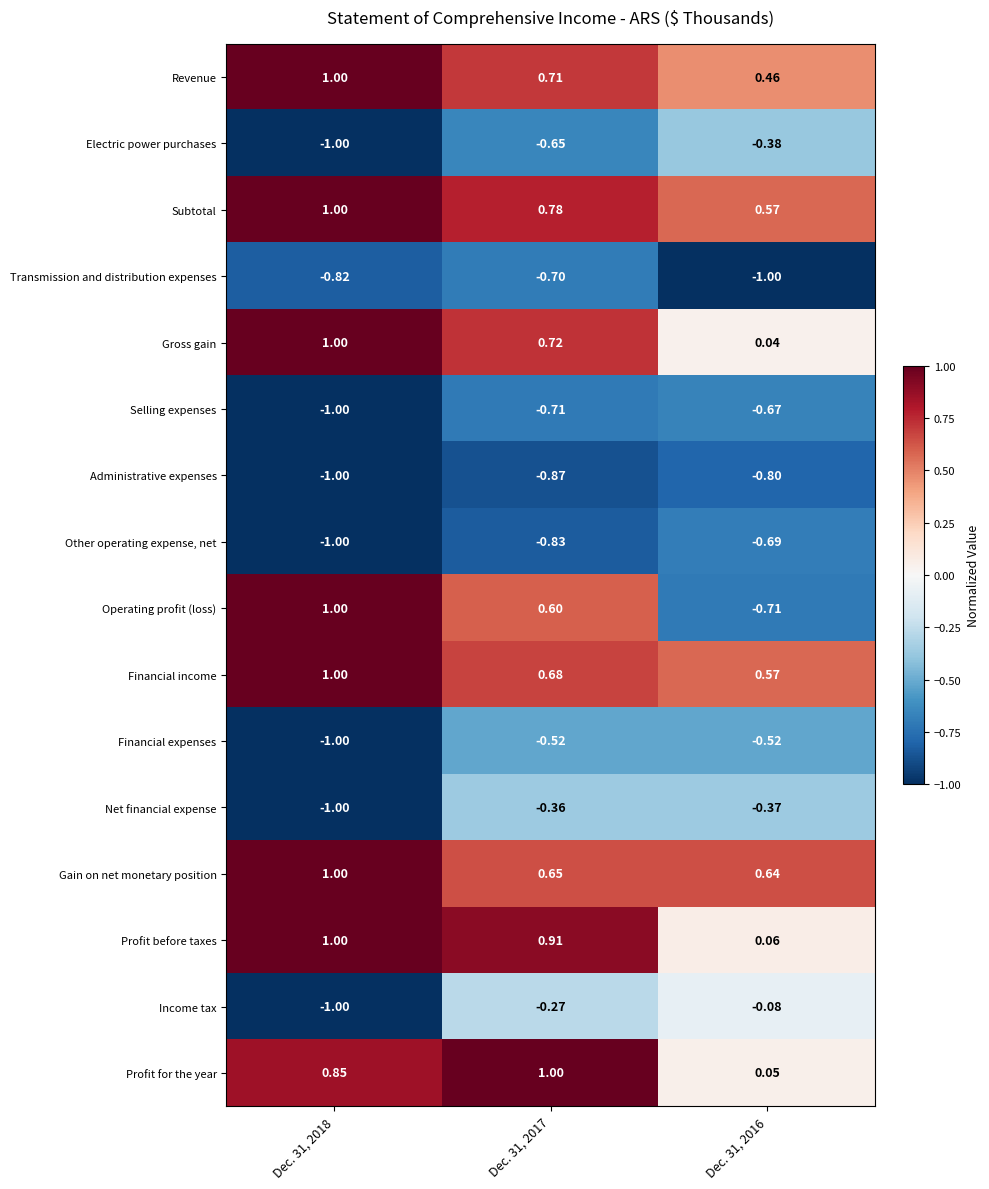

What is the total value across all series at Dec. 31, 2017?

1.1